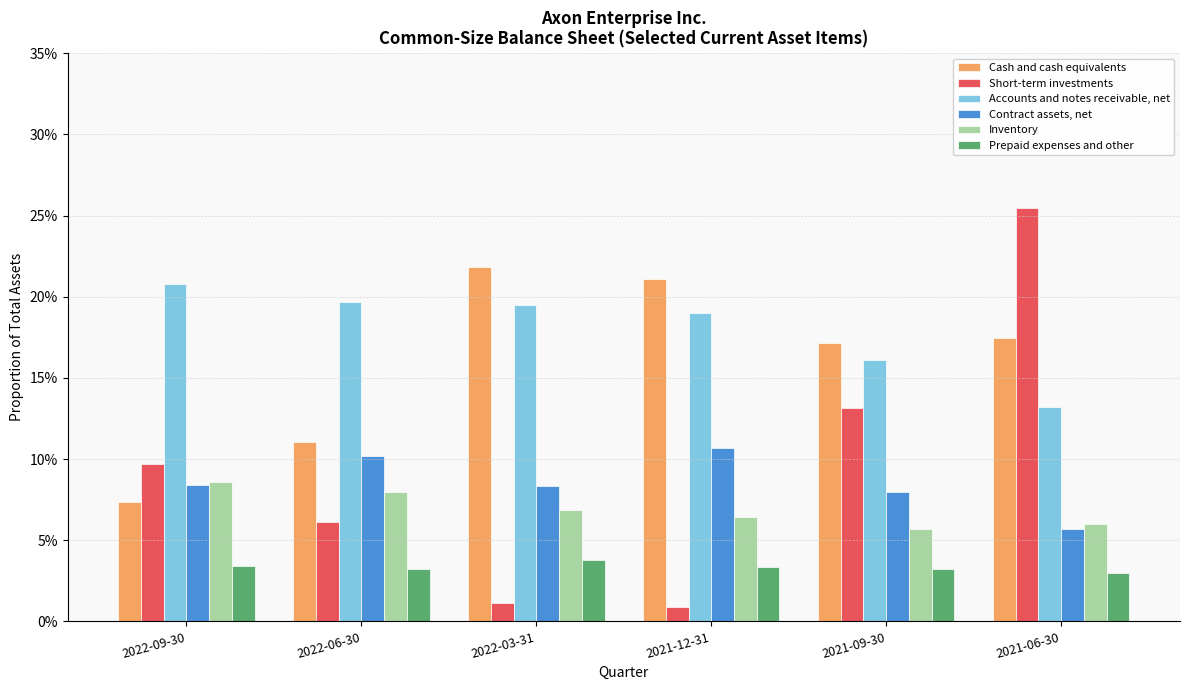

Rank the series at 2021-06-30 from highest to lowest value.

Short-term investments, Cash and cash equivalents, Accounts and notes receivable, net, Inventory, Contract assets, net, Prepaid expenses and other